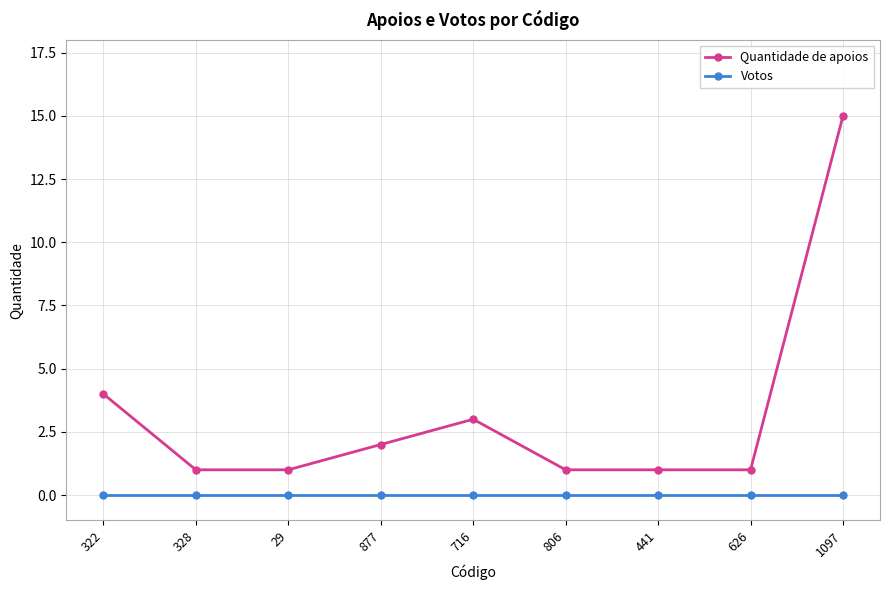

Reading left to right, transcribe all the data shown in this chart.

Quantidade de apoios: 322=4	328=1	29=1	877=2	716=3	806=1	441=1	626=1	1097=15
Votos: 322=0	328=0	29=0	877=0	716=0	806=0	441=0	626=0	1097=0